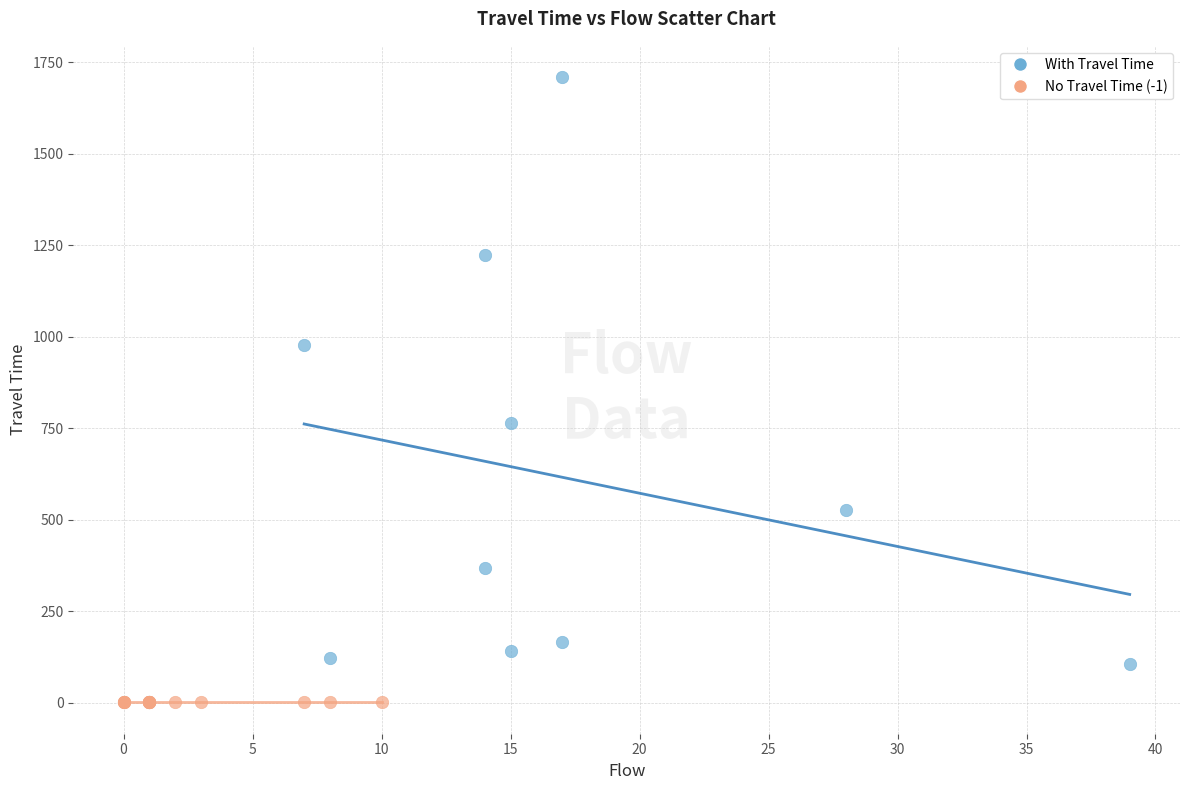

Which series contains the lowest Y value?

No Travel Time (-1)